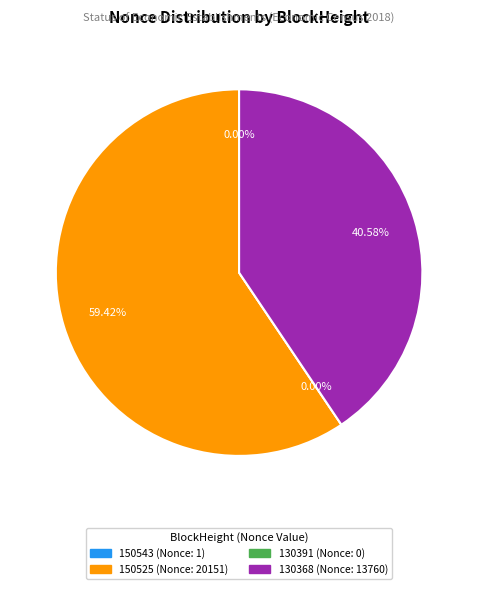

To the nearest percent, what percentage of the pie is 150525?

59%